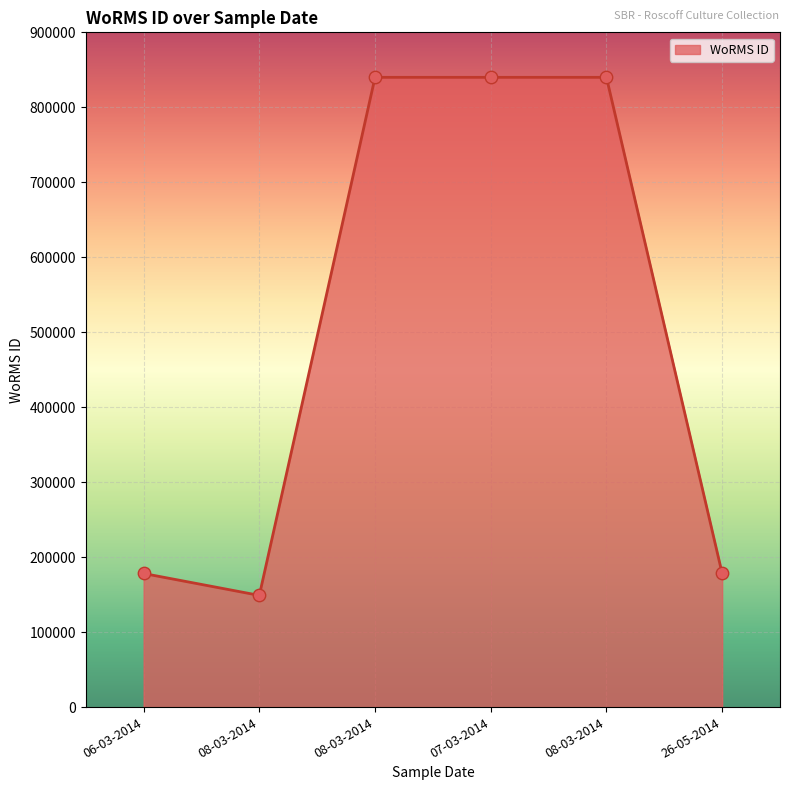

Which has a higher value, 26-05-2014 or 07-03-2014?

07-03-2014